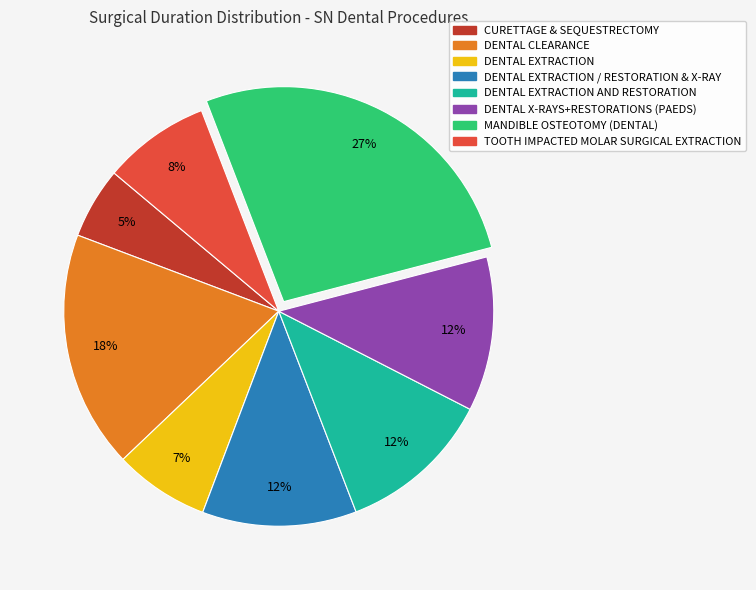

Is there a majority slice in this chart?

No